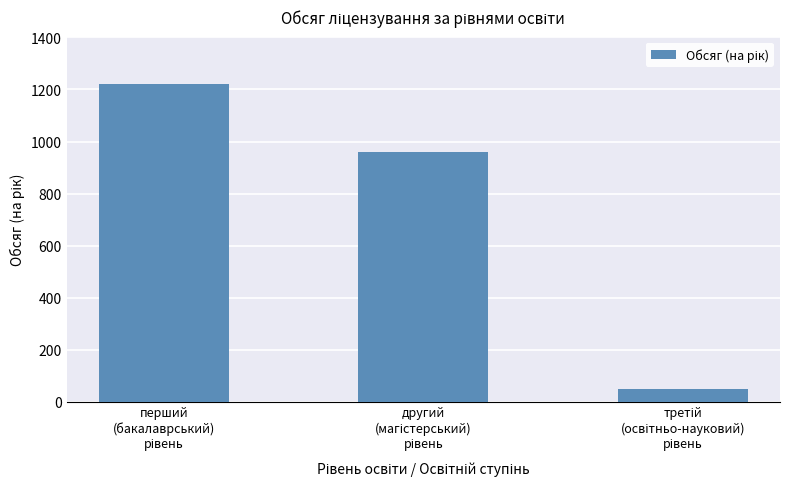

What is the sum of all values?

2230